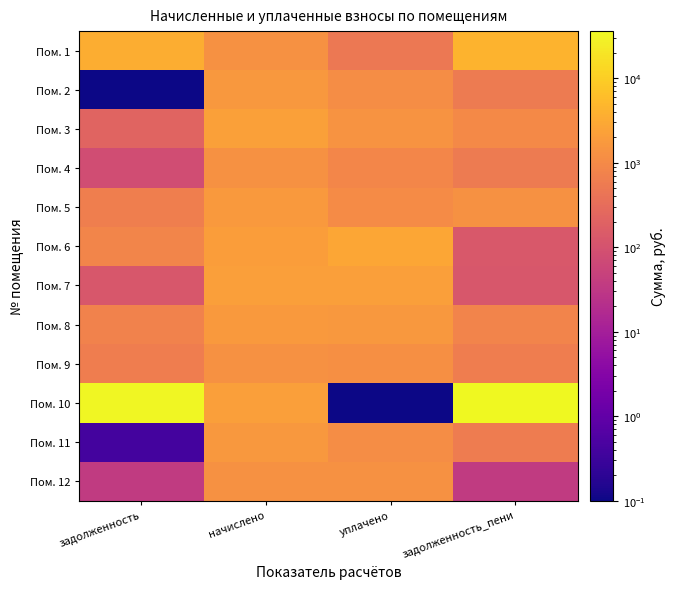

Rank the series at задолженность from highest to lowest value.

Пом. 10, Пом. 1, Пом. 6, Пом. 8, Пом. 5, Пом. 9, Пом. 3, Пом. 7, Пом. 4, Пом. 12, Пом. 11, Пом. 2